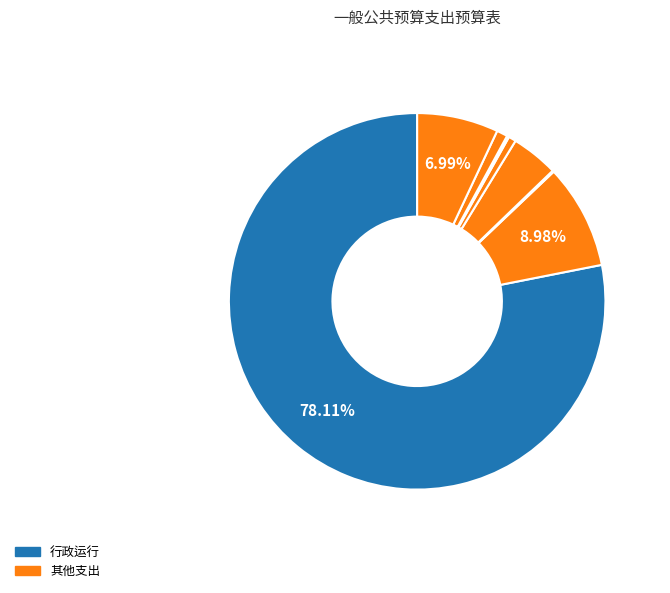

How many segments does this pie chart have?

8